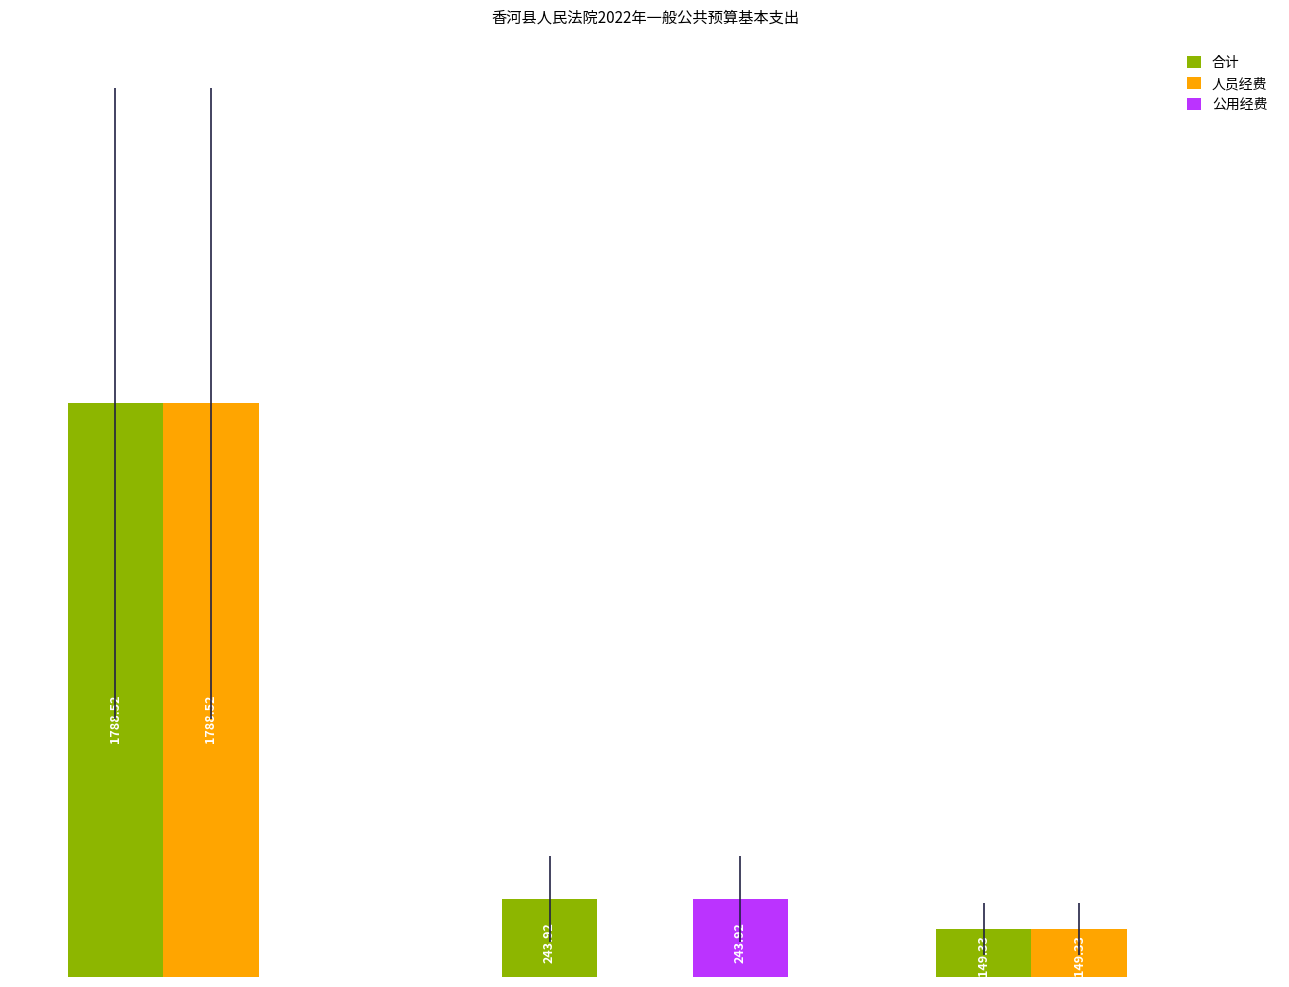

Which series has the largest total across all categories?

合计